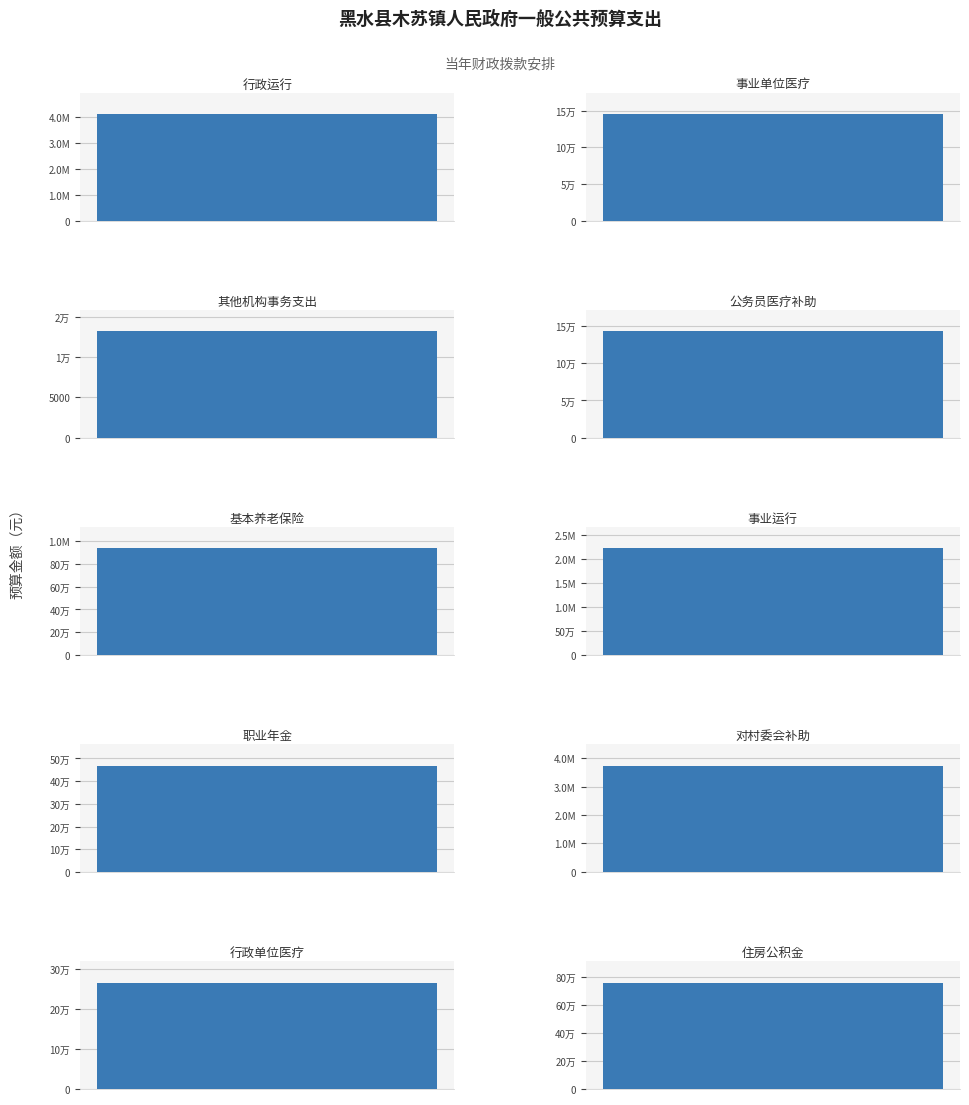

Approximately how many times larger is the value at 公务员医疗补助 compared to 事业单位医疗?

1.0